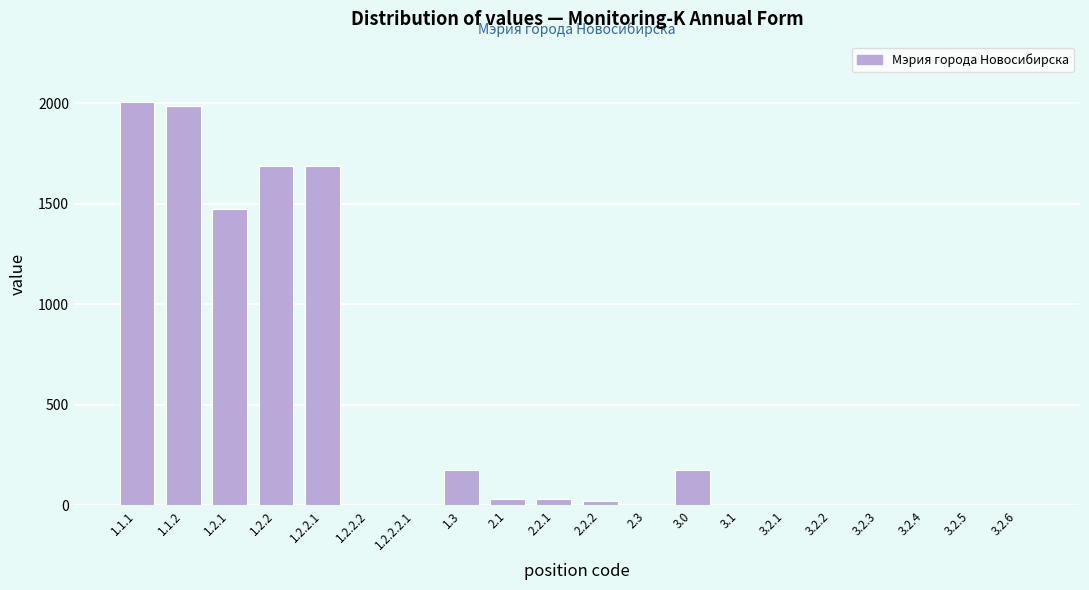

What is the sum of all values?

9269